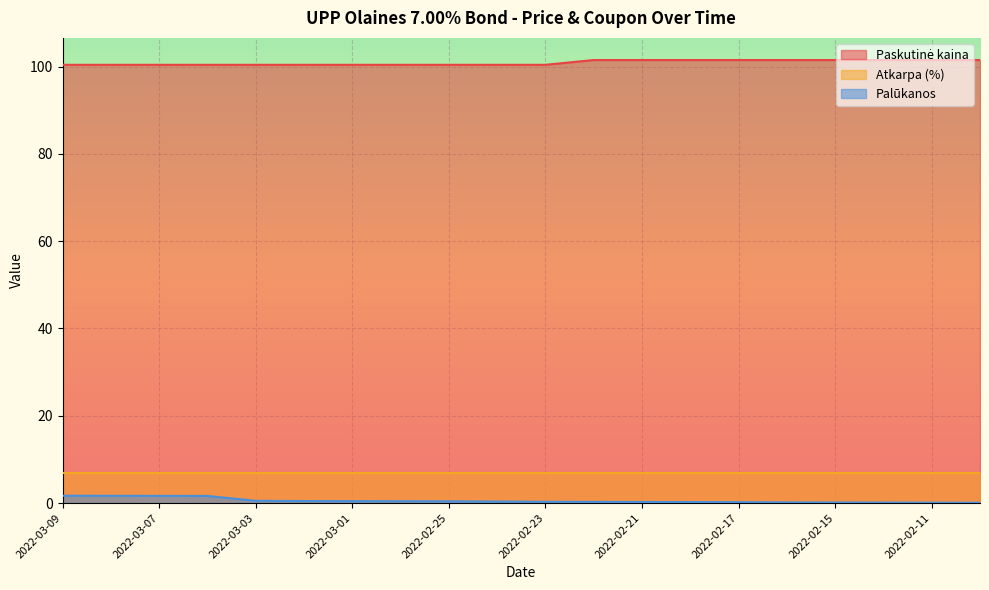

What is the minimum value for Atkarpa (%)?

7.0